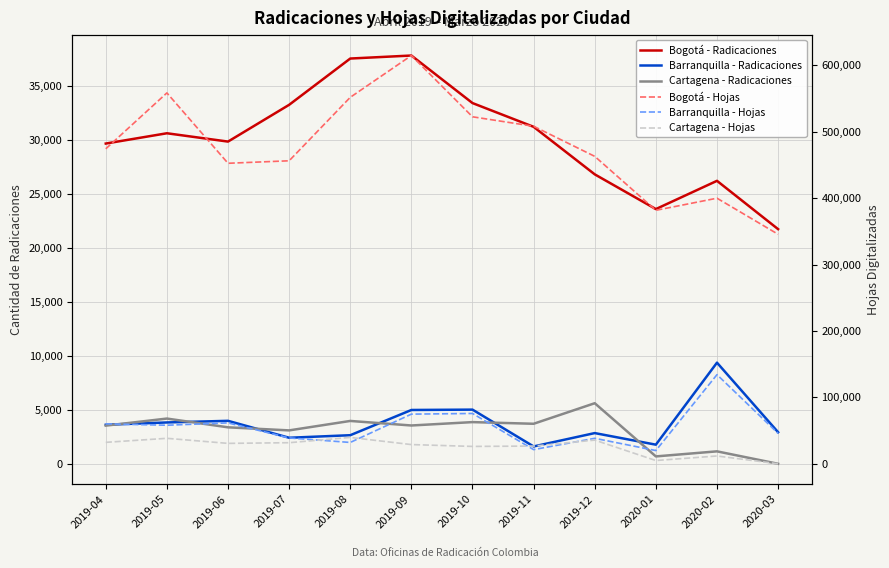

Reading left to right, list all the values displayed in this chart.

Bogotá - Radicaciones: 29657	30610	29839	33244	37530	37809	33406	31206	26805	23589	26205	21731
Barranquilla - Radicaciones: 3615	3829	3980	2412	2648	4984	5017	1607	2845	1771	9366	2924
Cartagena - Radicaciones: 3535	4189	3378	3094	3969	3548	3861	3707	5611	684	1153	0
Bogotá - Hojas: 474208	558362	452429	456179	551713	614651	522409	508162	462853	381614	399852	345533
Barranquilla - Hojas: 60136	58053	61595	38942	32145	74776	75771	21335	38382	19931	134212	45784
Cartagena - Hojas: 32298	38354	30745	31762	39704	28942	26160	26703	35674	4926	11776	0